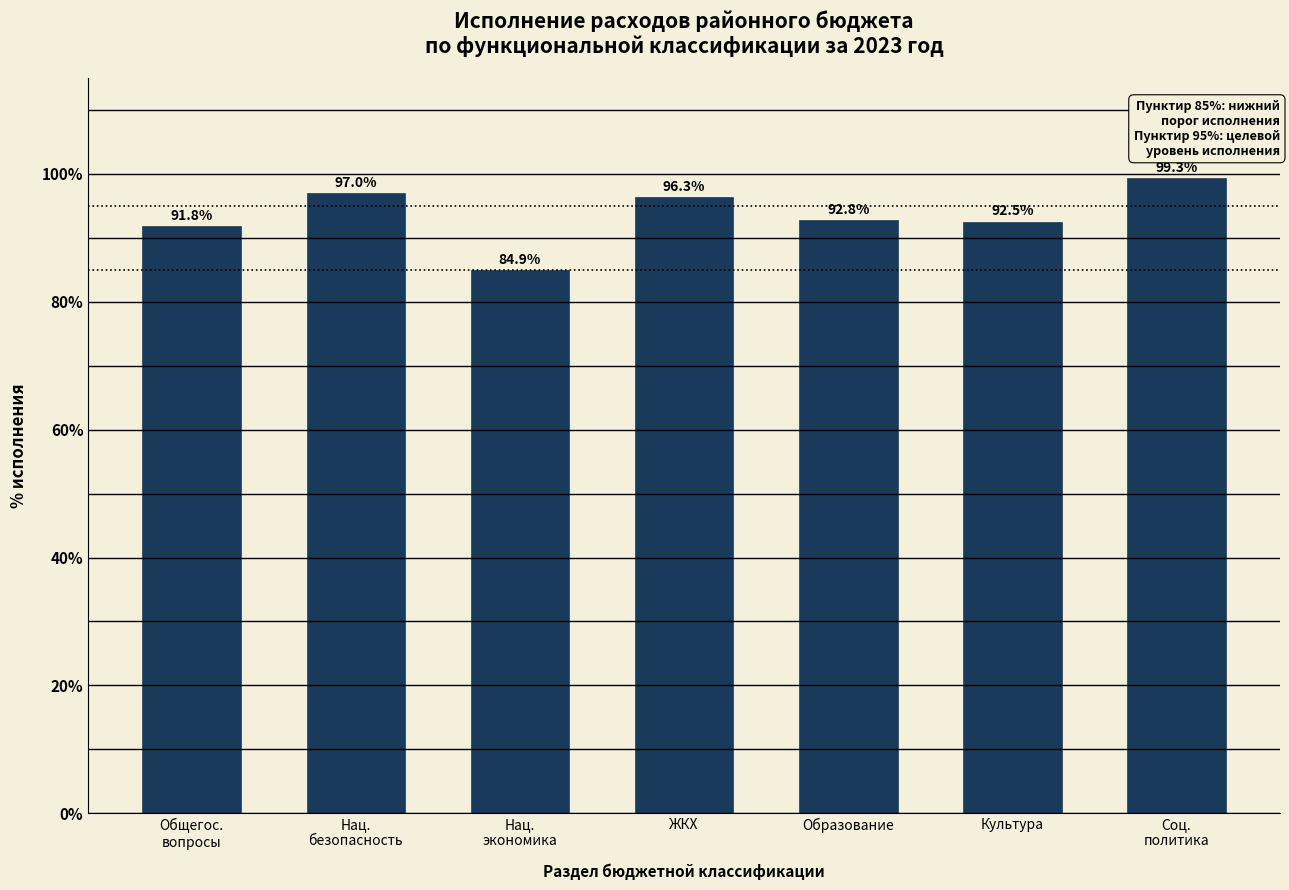

The chart shows a value of 92.5 at Культура. True or false?

True